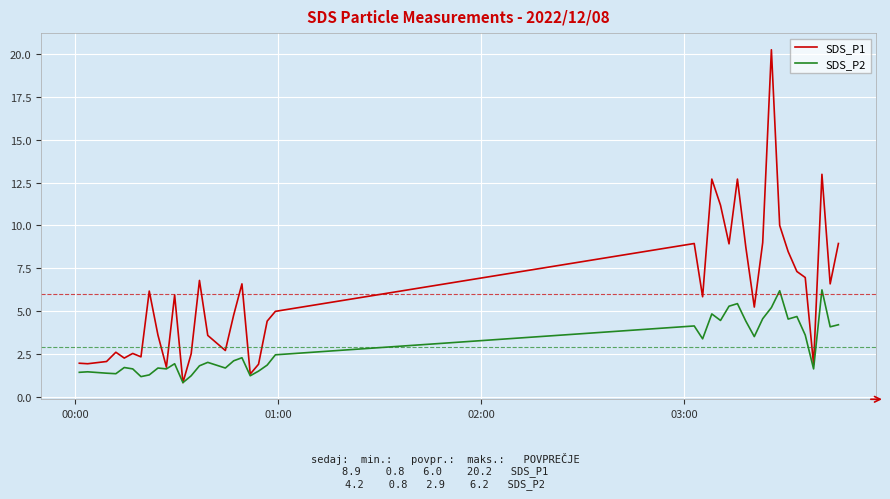

Which series has the largest total across all categories?

SDS_P1